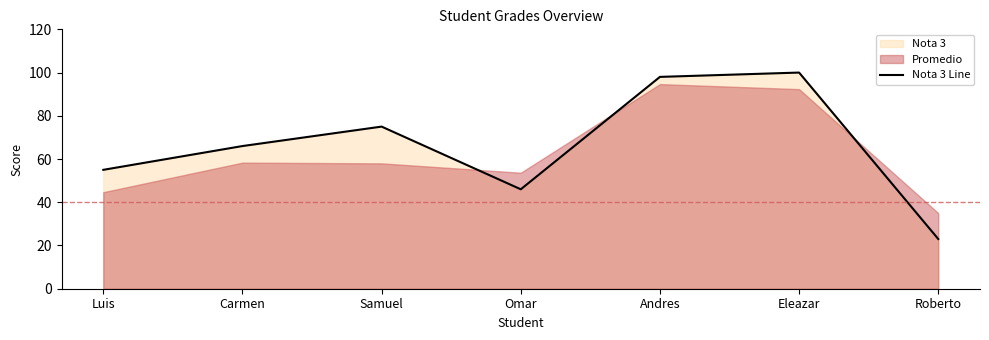

What is the lowest value of the Nota 3 Line series?

23